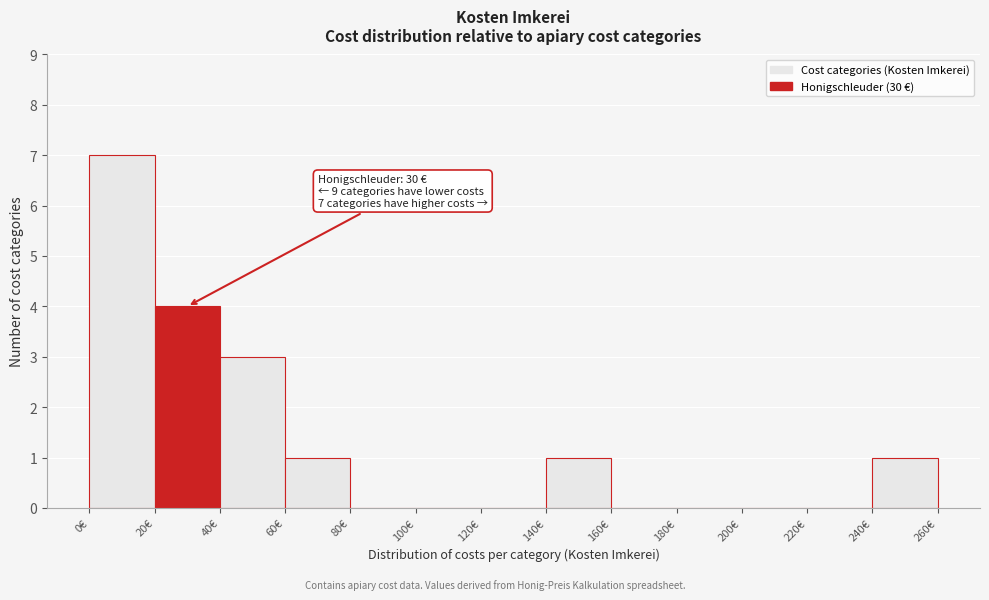

Over which range of the x-axis is the bar tallest?

0 to 20